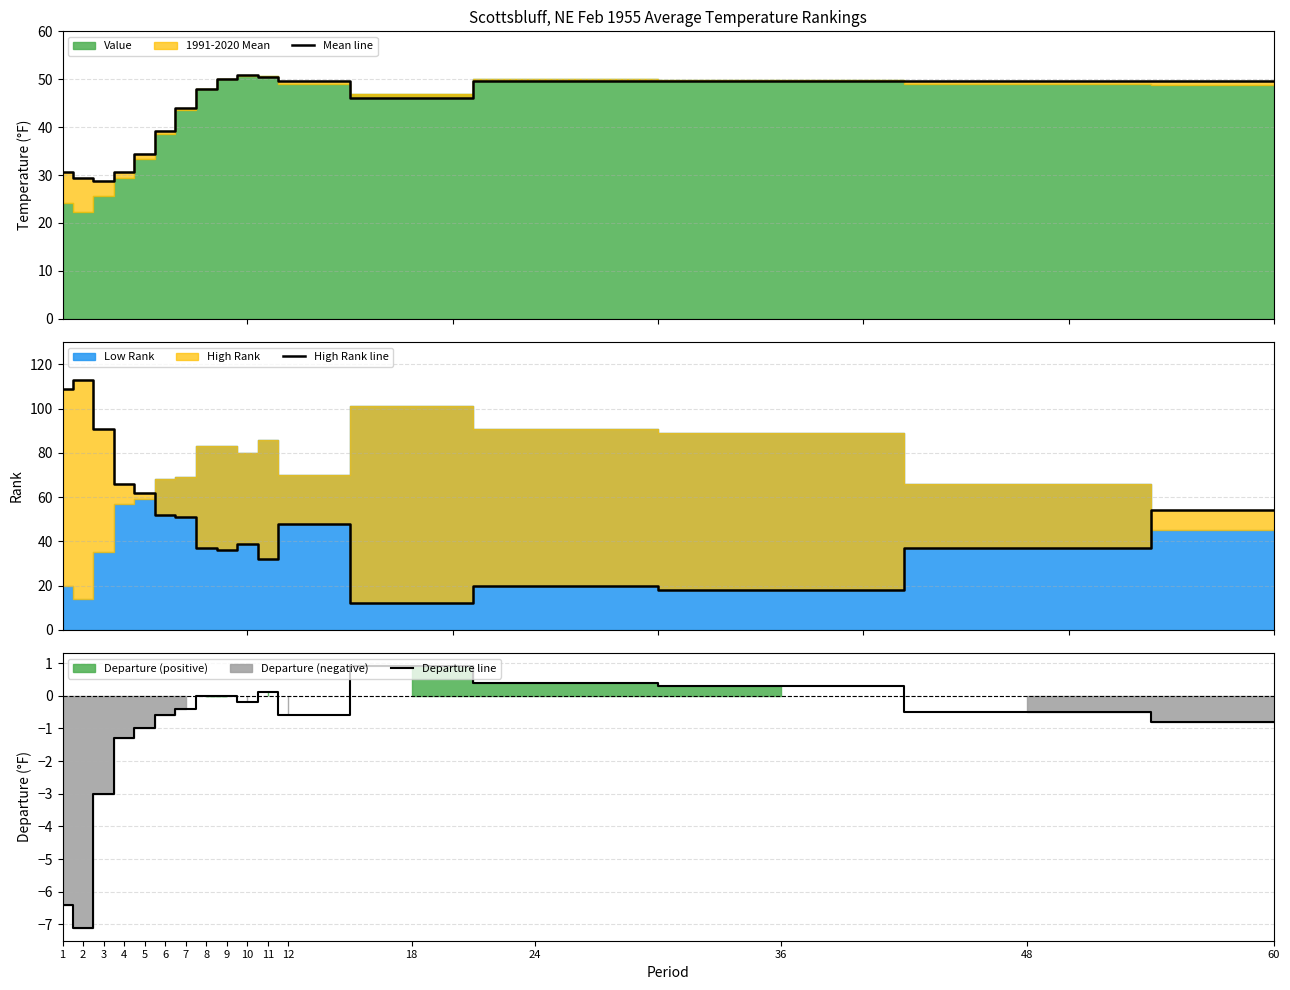

Reading left to right, list all the values displayed in this chart.

Mean line: 30.6	29.3	28.7	30.7	34.4	39.2	44.0	47.9	50.1	50.9	50.5	49.6	46.1	49.6	49.6	49.6	49.6
High Rank line: 109.0	113.0	91.0	66.0	62.0	52.0	51.0	37.0	36.0	39.0	32.0	48.0	12.0	20.0	18.0	37.0	54.0
Departure line: -6.4	-7.1	-3.0	-1.3	-1.0	-0.6	-0.4	0.0	0.0	-0.2	0.1	-0.6	0.9	0.4	0.3	-0.5	-0.8